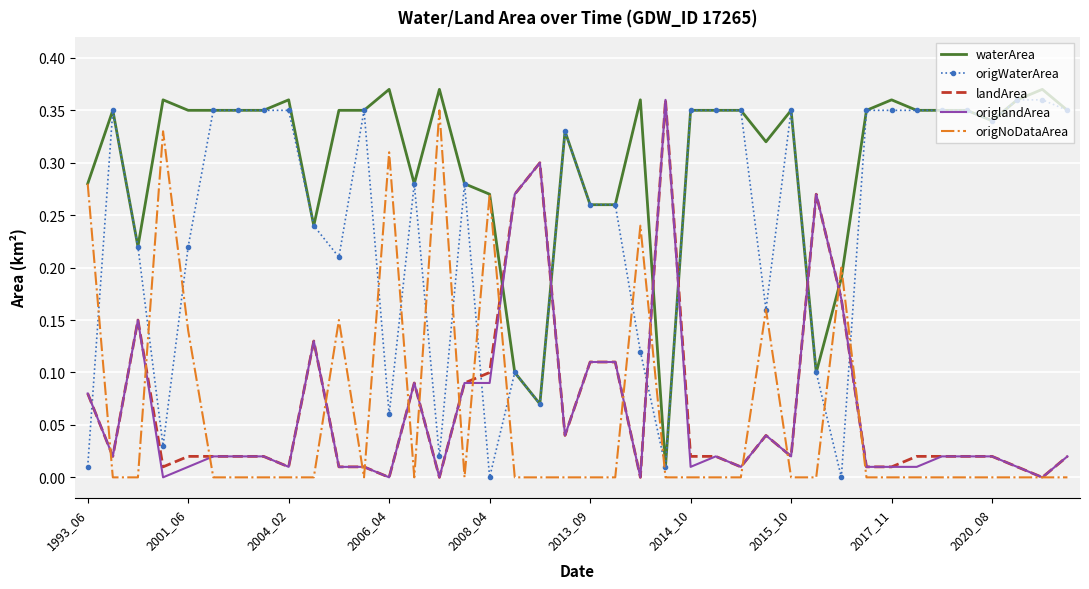

How many intersections are there between waterArea and landArea?

6